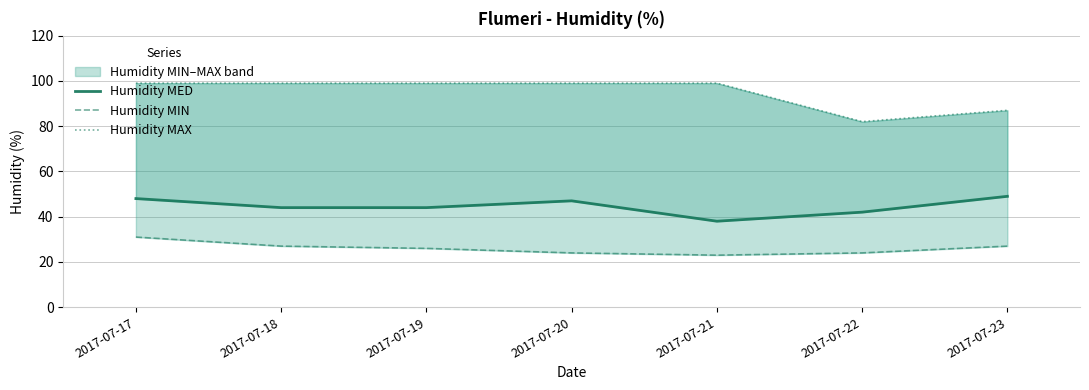

How many lines are shown in the chart?

3